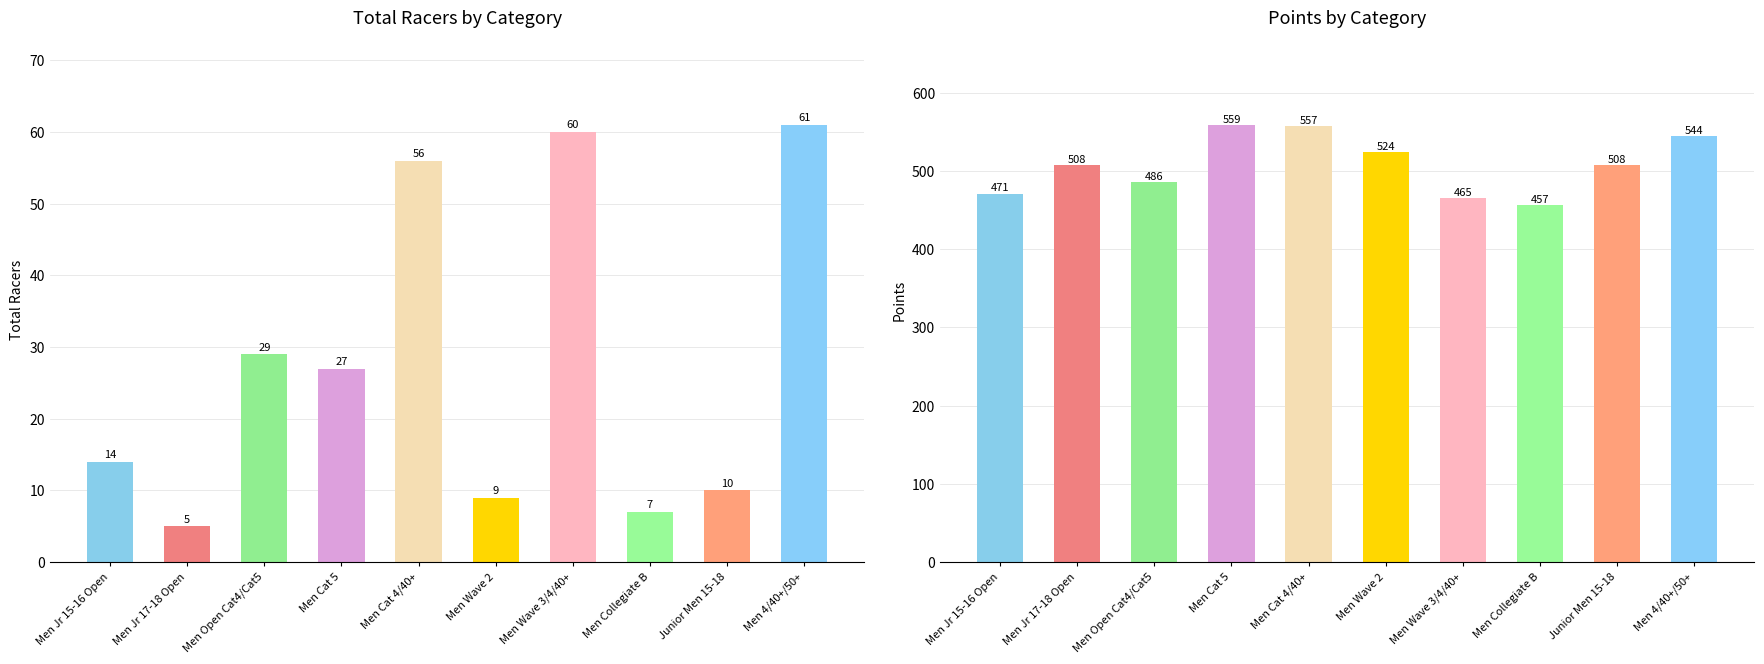

What is the difference between the Points values at Men Cat 4/40+ and Men Cat 5?

1.5